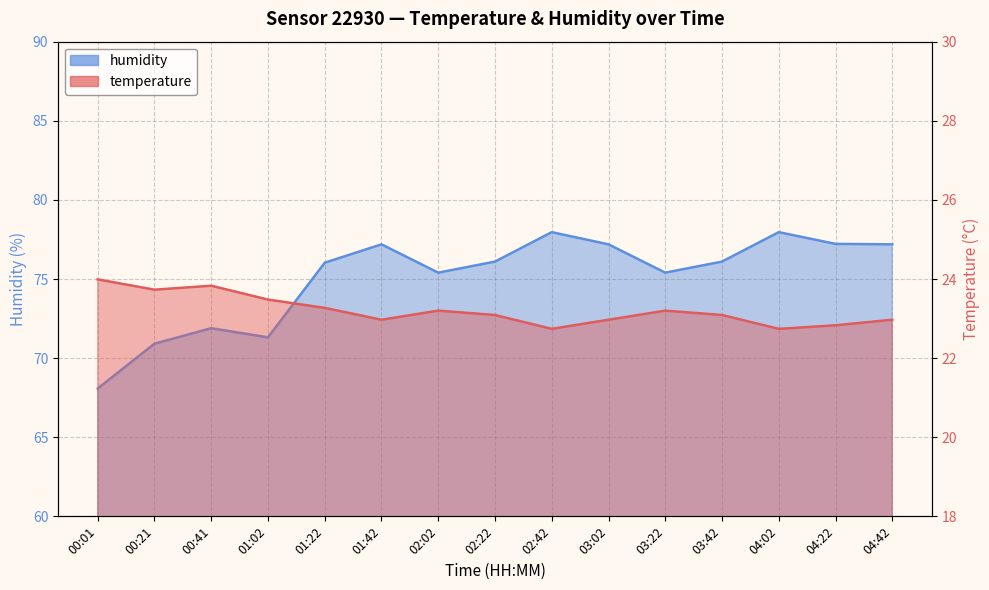

What position from the right is 02:42?

7